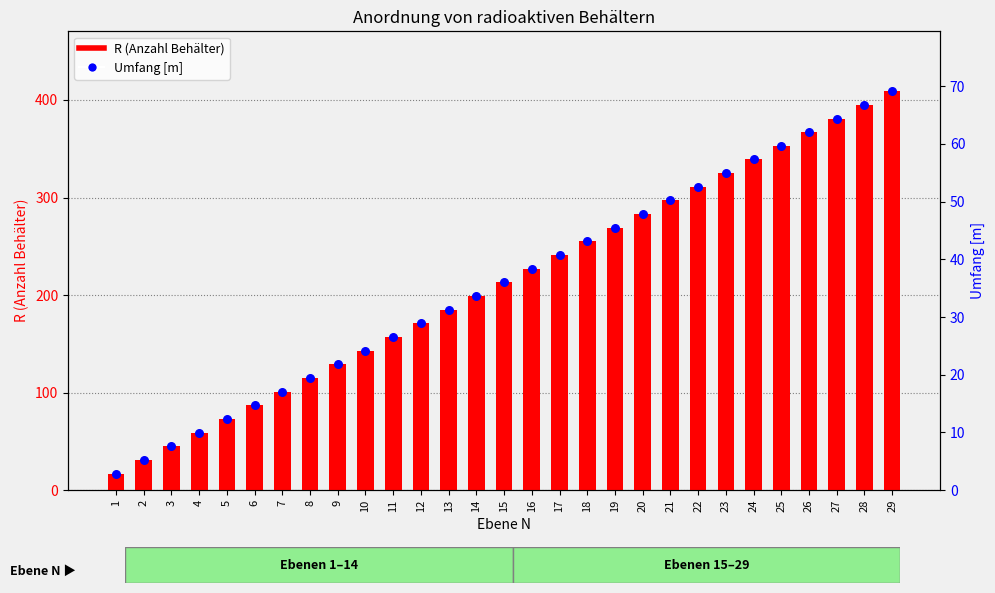

At which category is the sum across all series the highest?

29